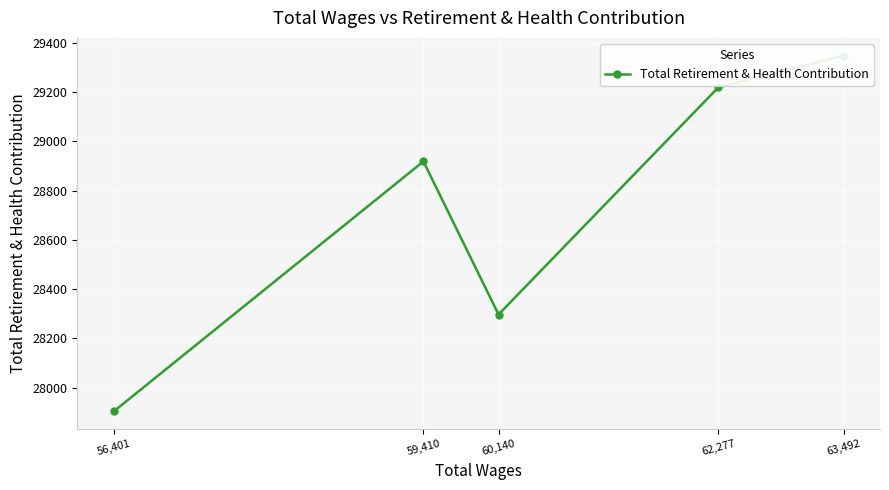

Is it true that the value at 56,401 is 14639?

False